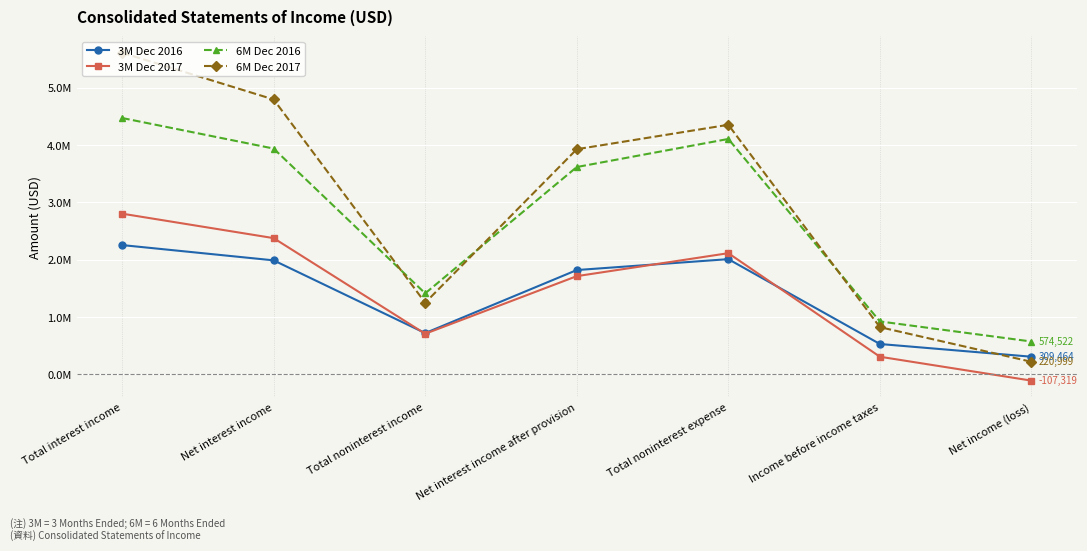

What are all the series names shown in the legend?

3M Dec 2016, 3M Dec 2017, 6M Dec 2016, 6M Dec 2017